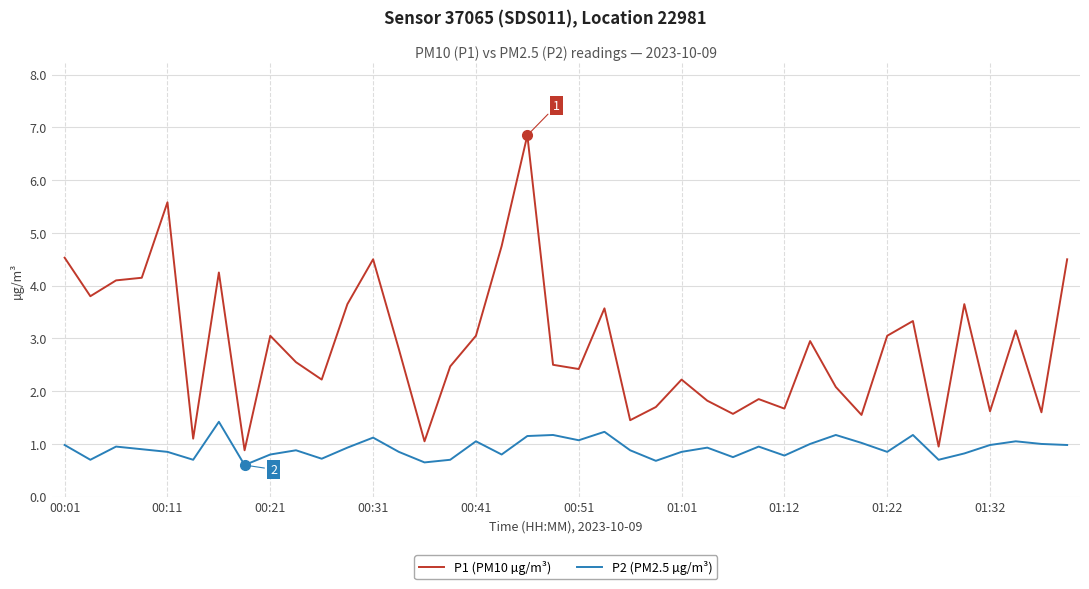

List the series in order of their overall mean, lowest first.

P2 (PM2.5 µg/m³), P1 (PM10 µg/m³)